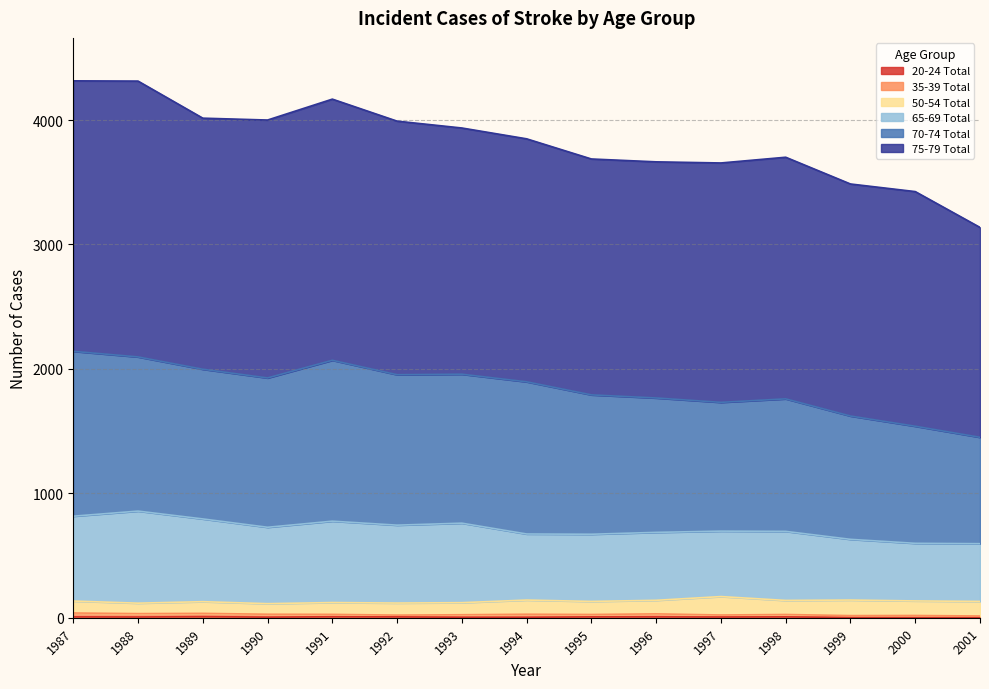

Does the chart display data point markers on the line(s)?

No